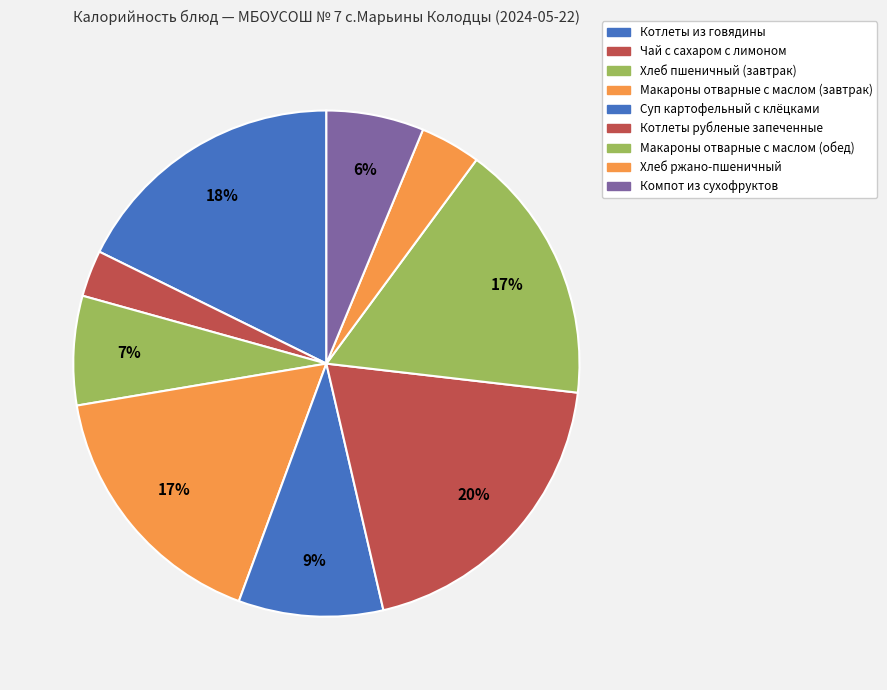

How many slices are in this pie chart?

9